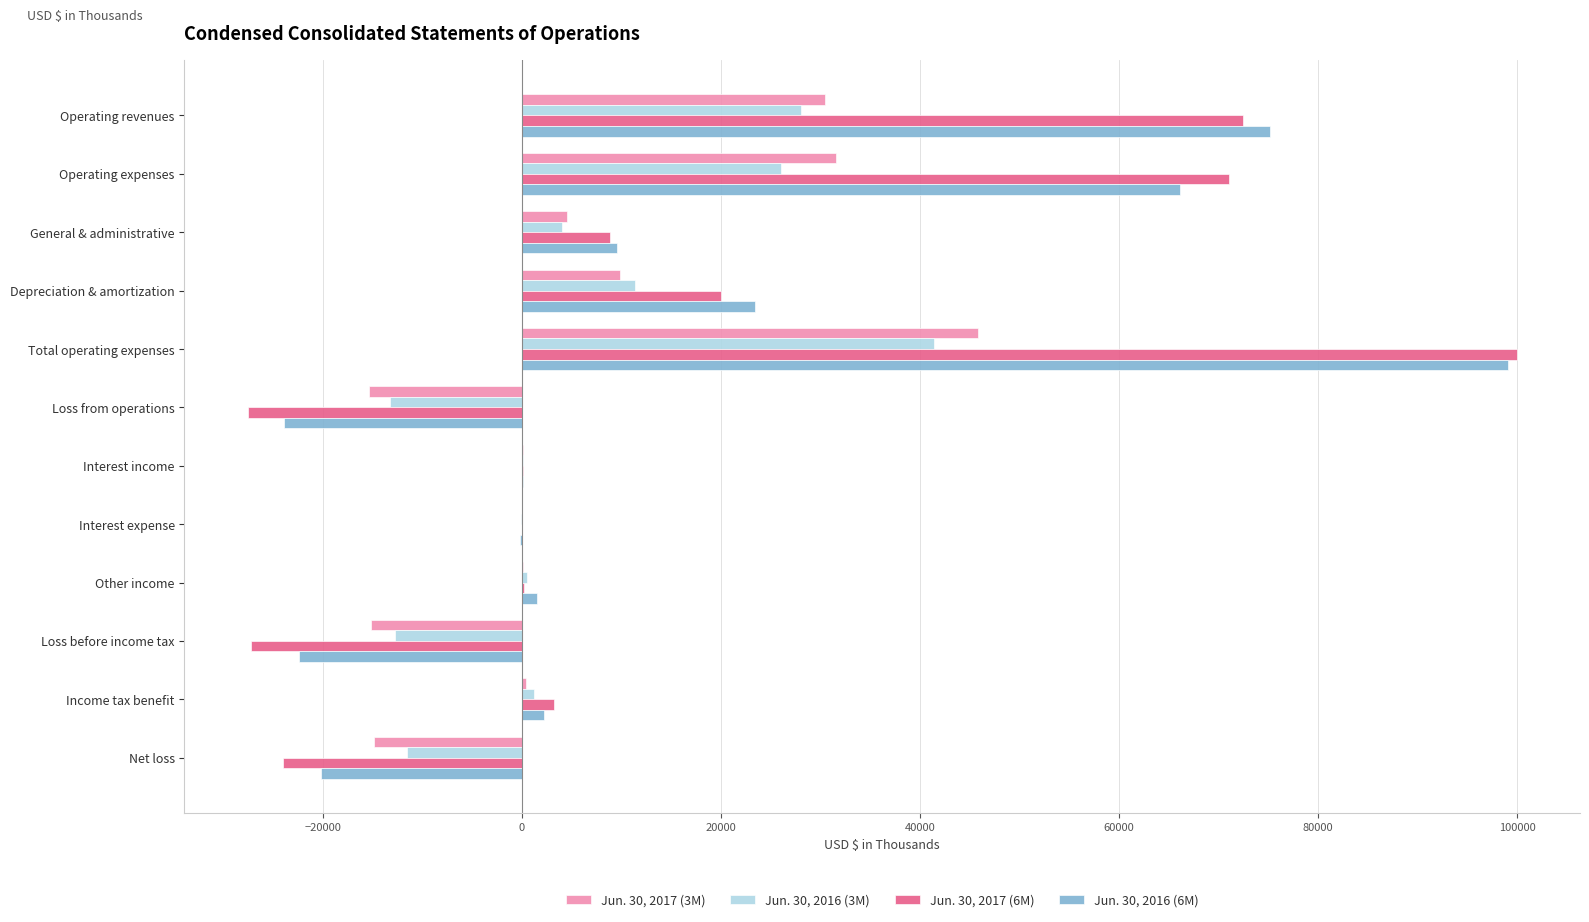

The Jun. 30, 2017 (6M) series shows 72396 at Operating revenues. True or false?

True